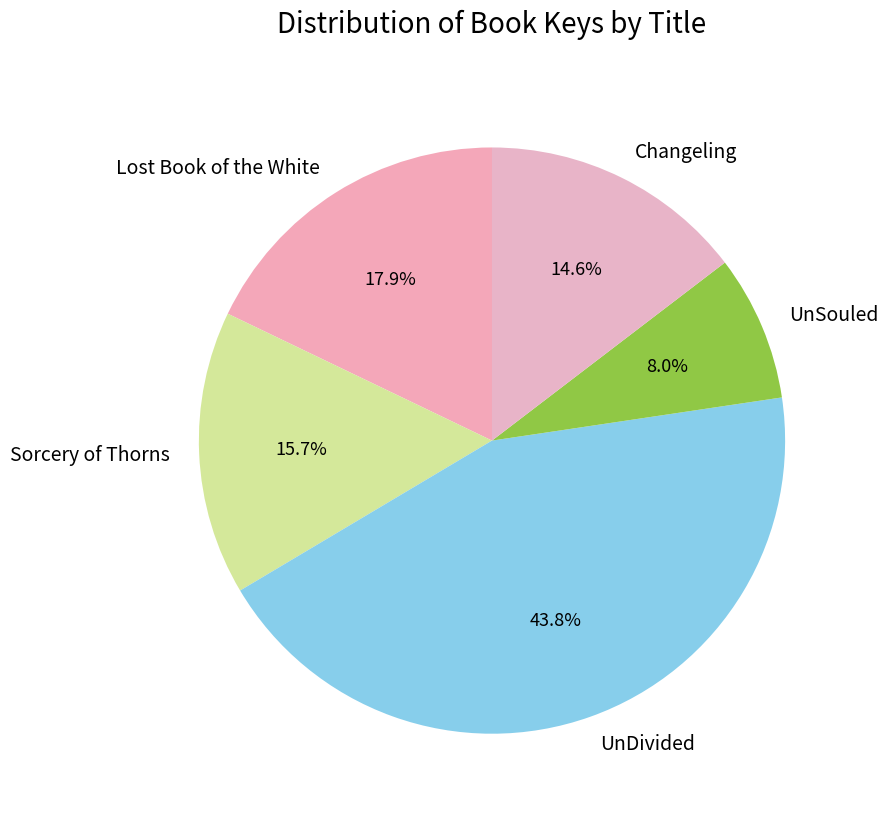

Is there a majority slice in this chart?

No